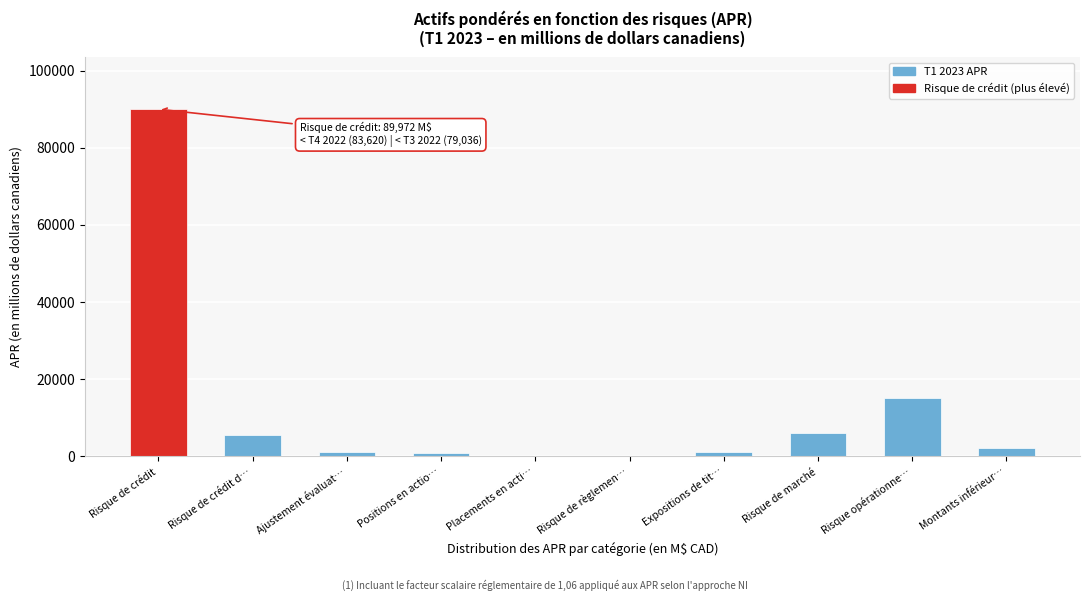

What is the sum of all values?

121813